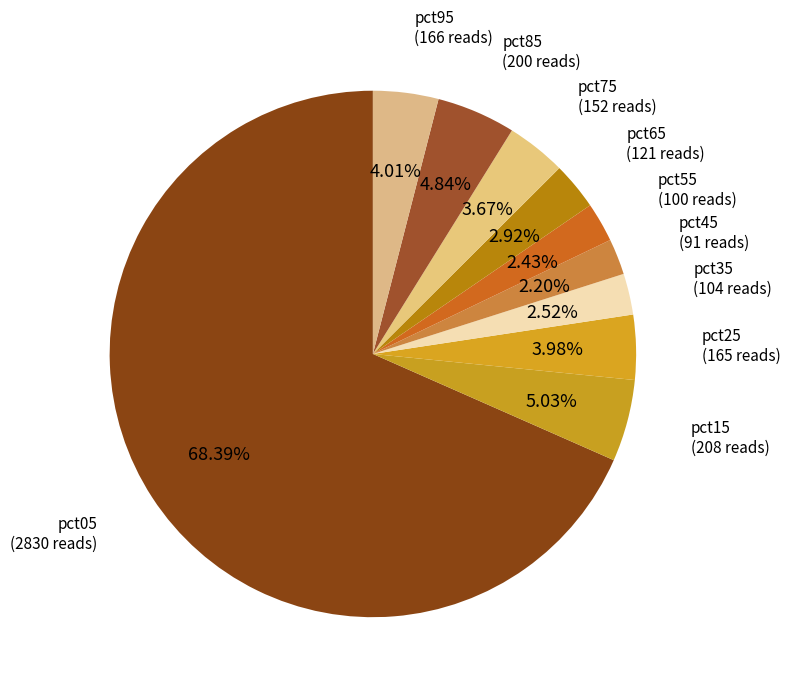

How many segments does this pie chart have?

10